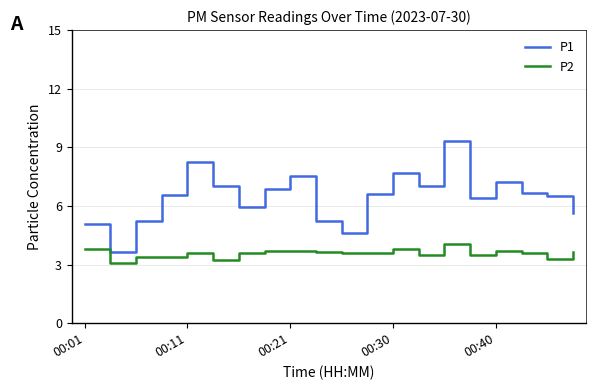

Which series has the widest spread of values?

P1